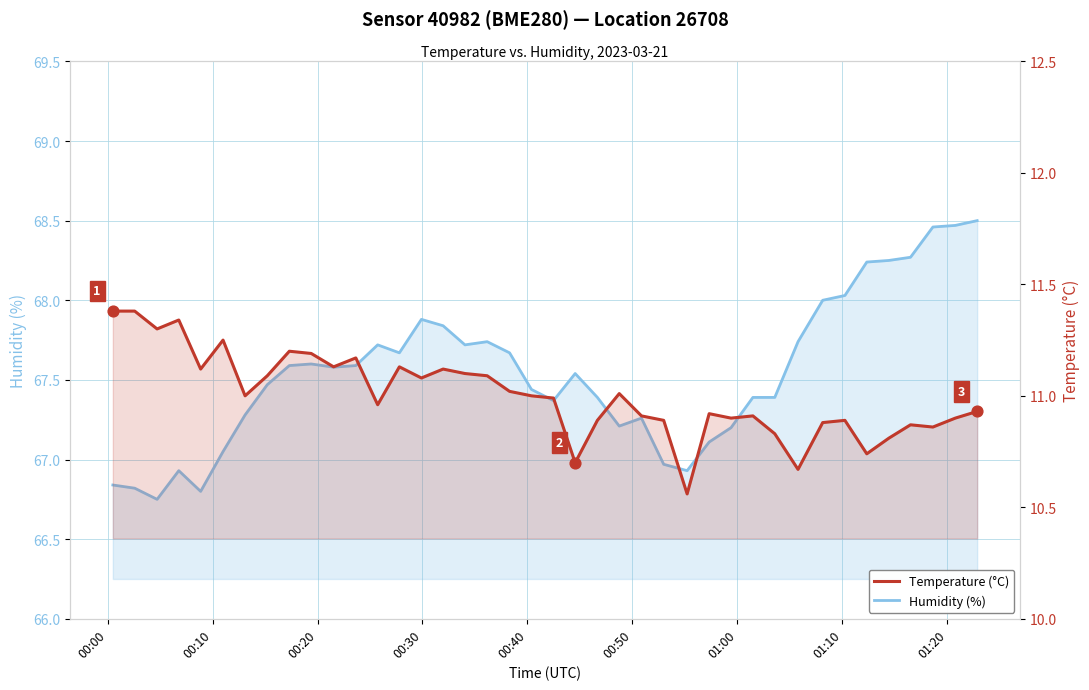

Which series has the largest Y range (max minus min)?

Humidity (%)